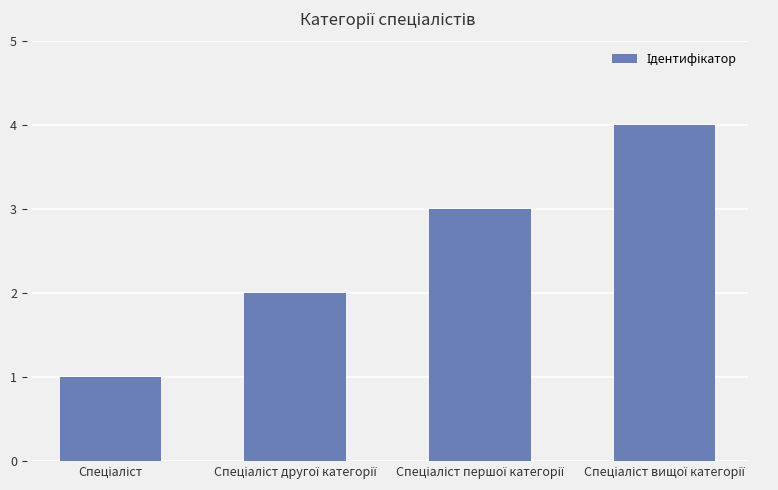

What is the greatest value displayed?

4